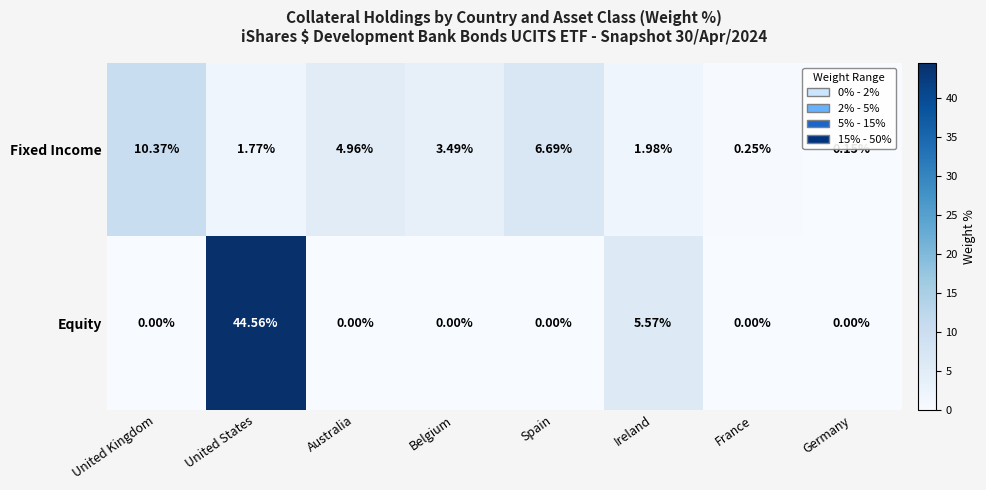

Which series has the widest spread of values?

Equity